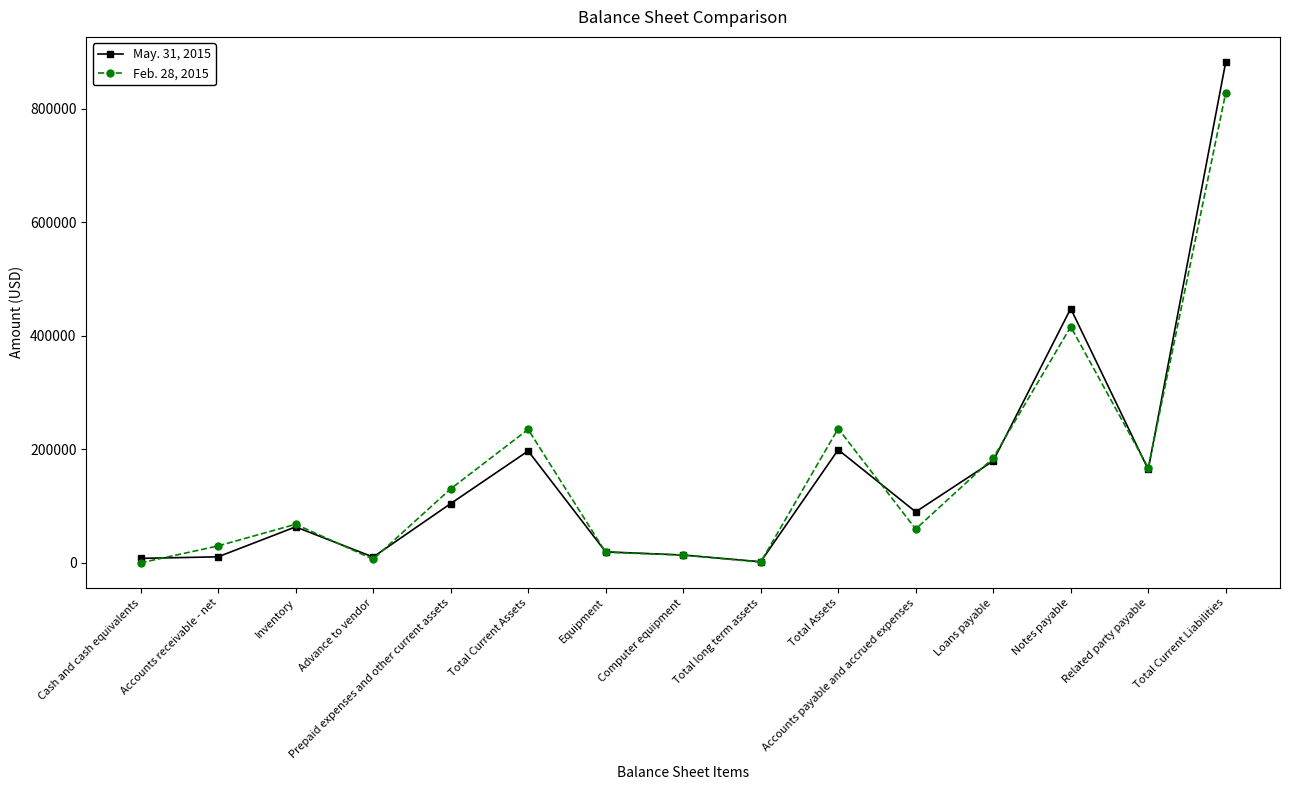

What is the lowest value of the Feb. 28, 2015 series?

145